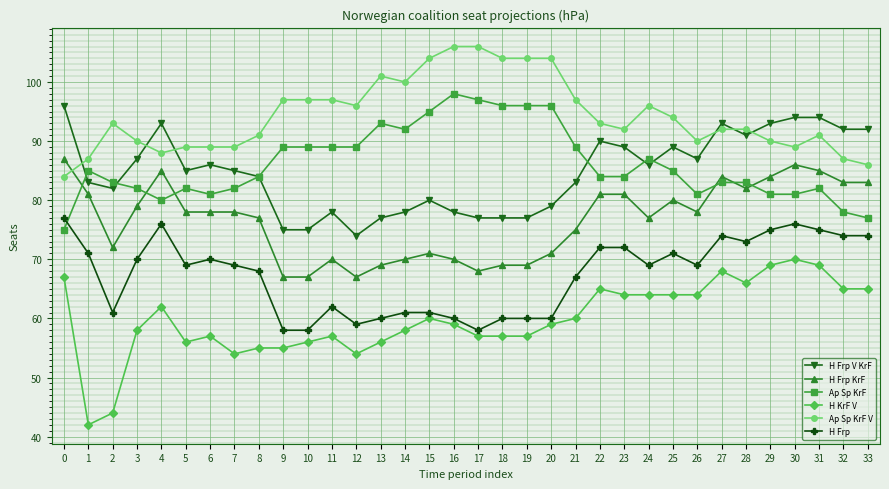

Which series has the largest total across all categories?

Ap Sp KrF V